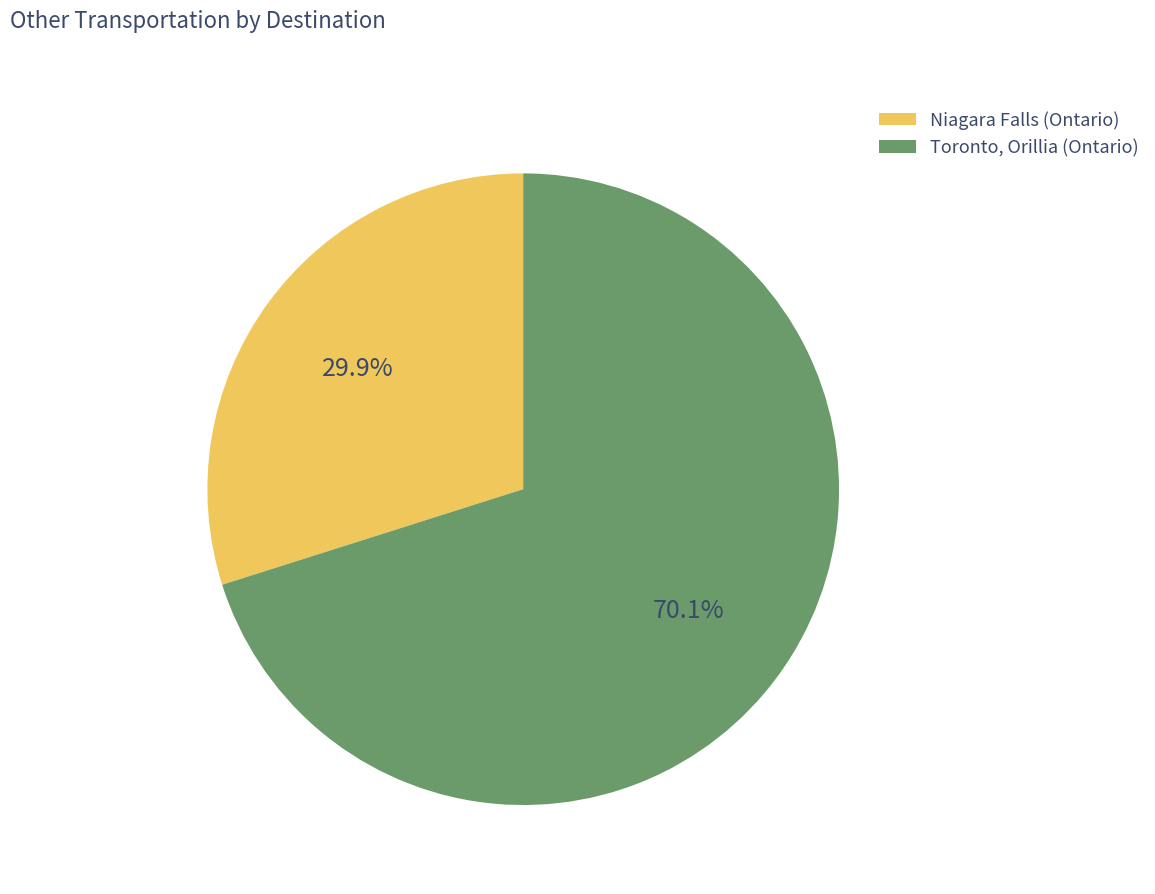

Which category has the biggest portion of the pie?

Toronto, Orillia (Ontario)